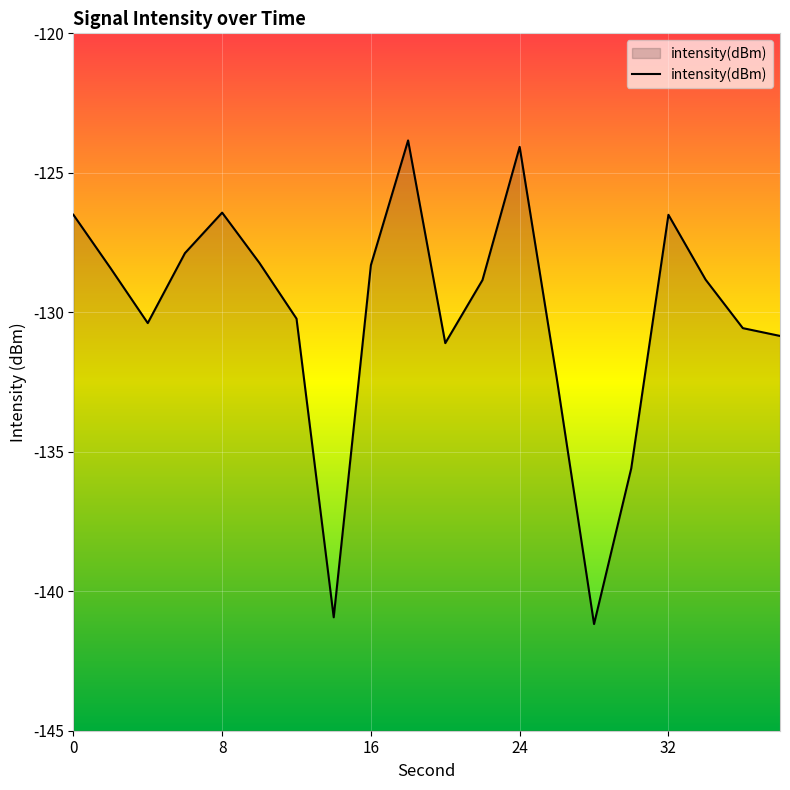

List the labels in order of value, largest first.

18, 24, 8, 0, 32, 6, 10, 16, 2, 34, 22, 12, 4, 36, 38, 20, 26, 30, 14, 28